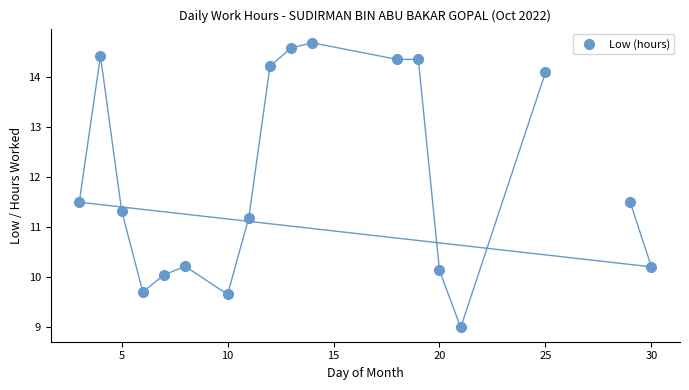

What Y value in the scatter plot is closest to 11?

11.2